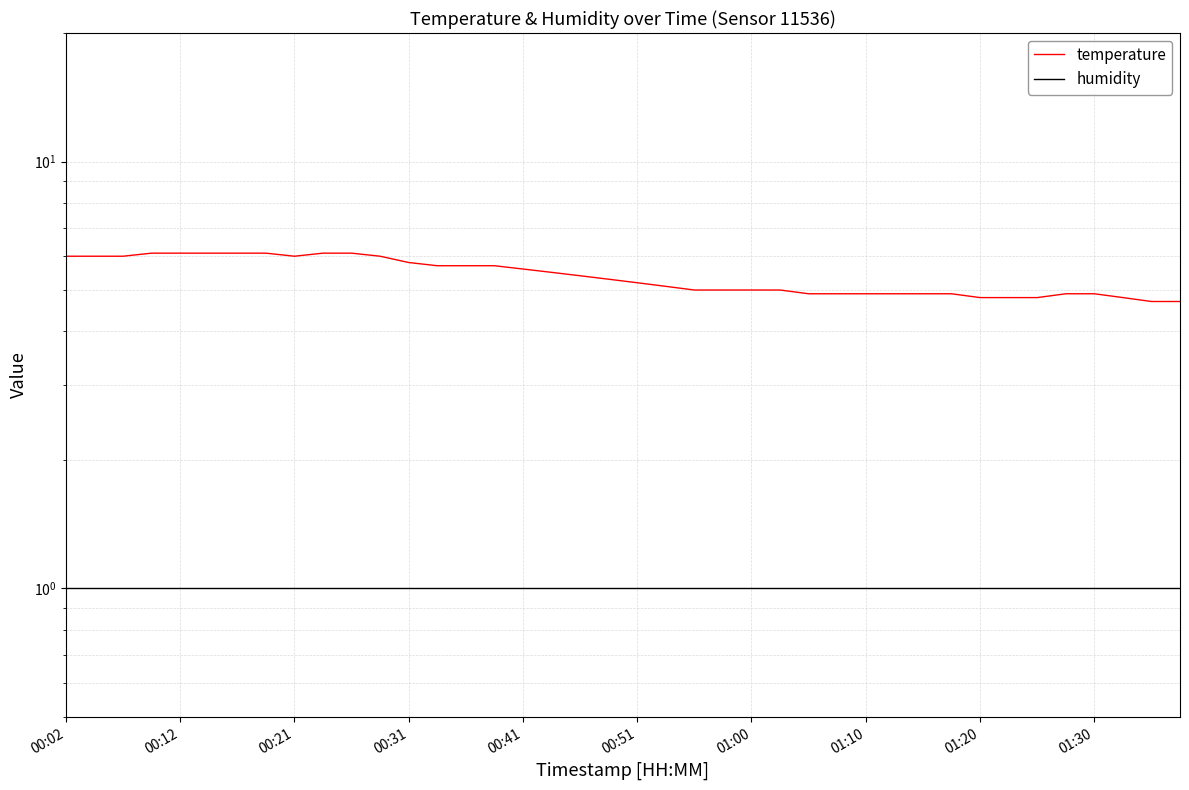

At which category does the chart reach its minimum across all series?

00:02